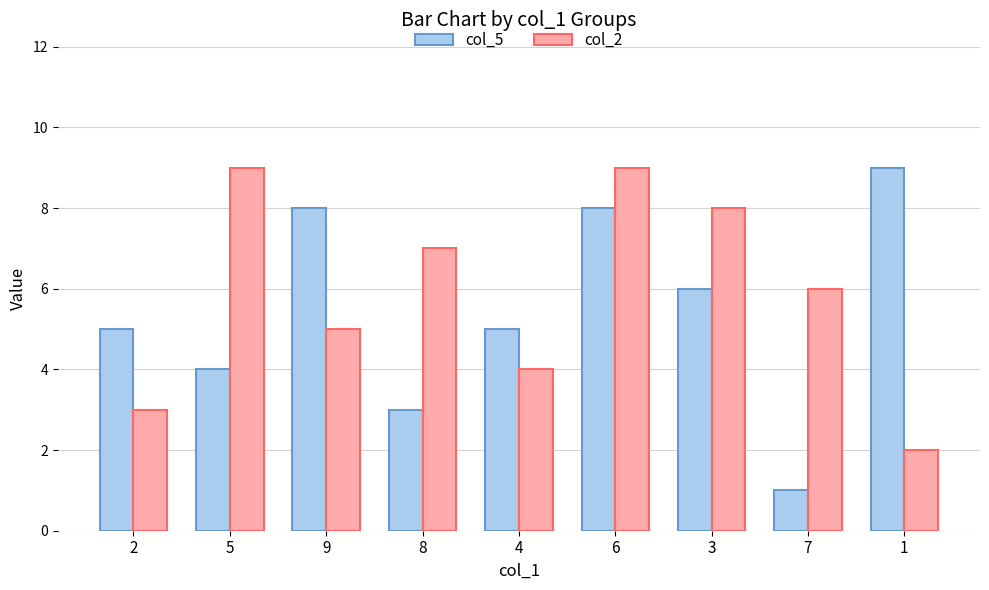

What is the value of the col_5 bar at the 3rd from the left?

8